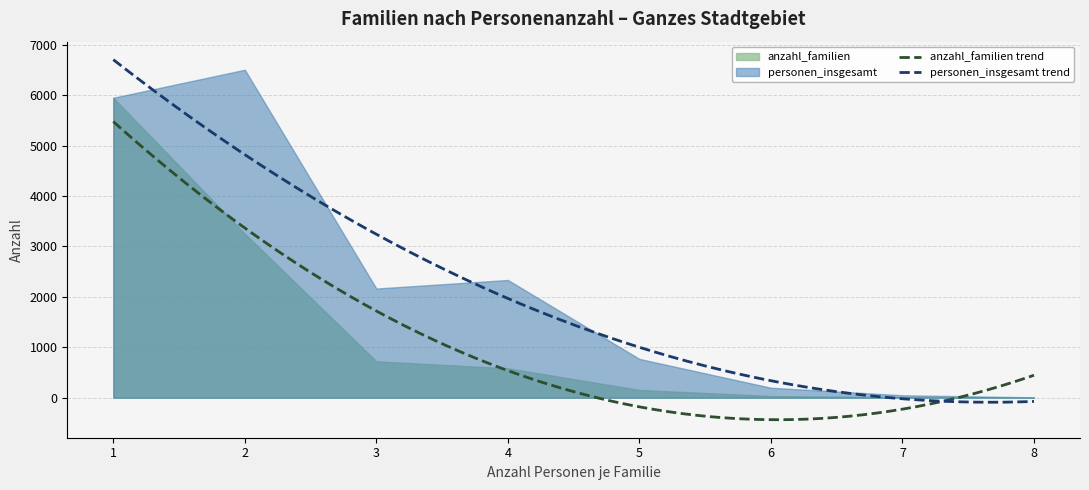

What is the sum of all personen_insgesamt values?

17983